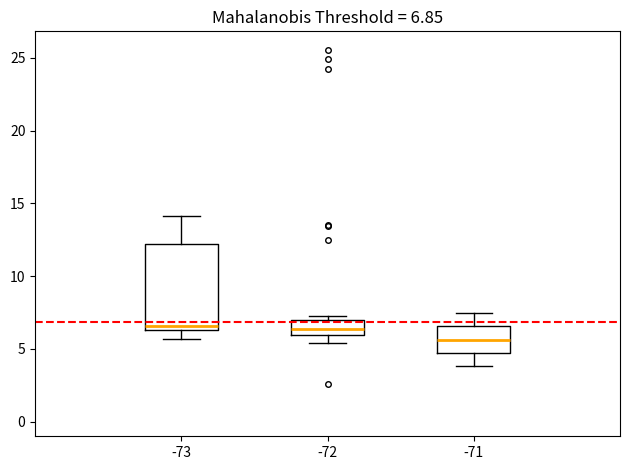

Which box has the lowest median line?

-71